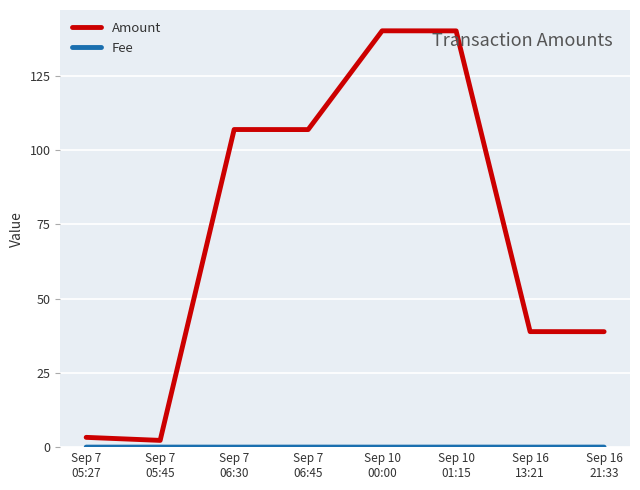

What is the difference between the maximum and minimum values in the Amount series?

137.9